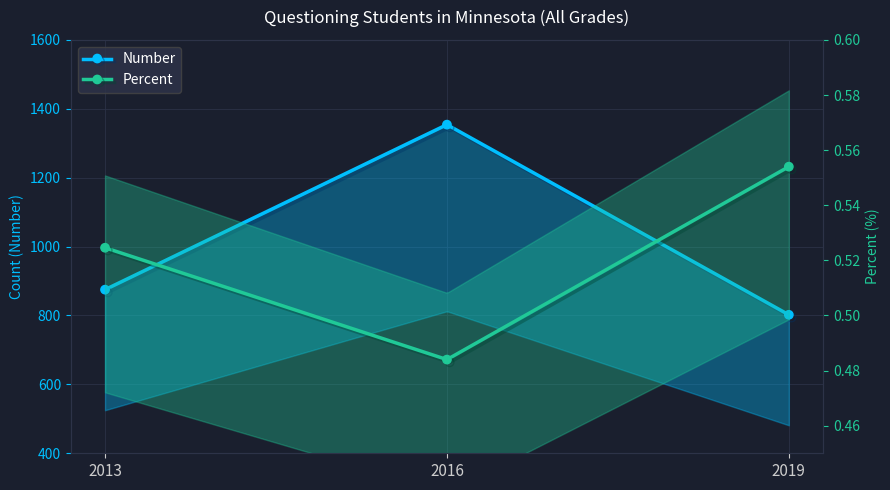

What is the highest value of the Number series?

1354.0